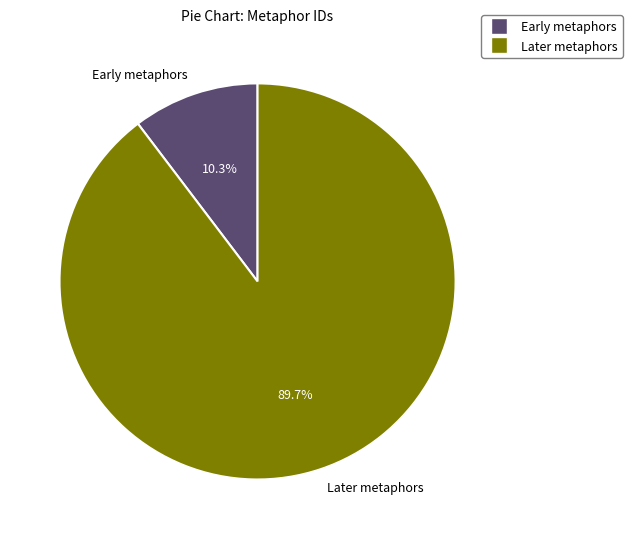

Is there any slice that represents more than half of the pie?

Yes